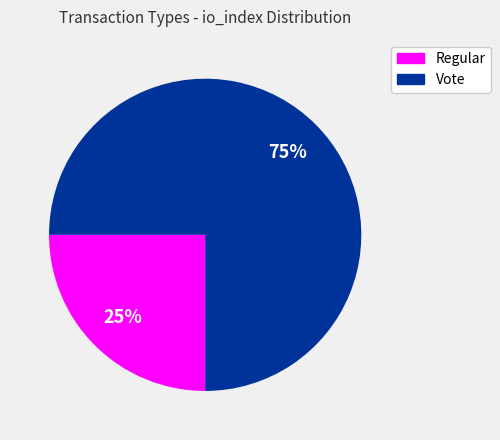

Which slice is the largest?

Vote